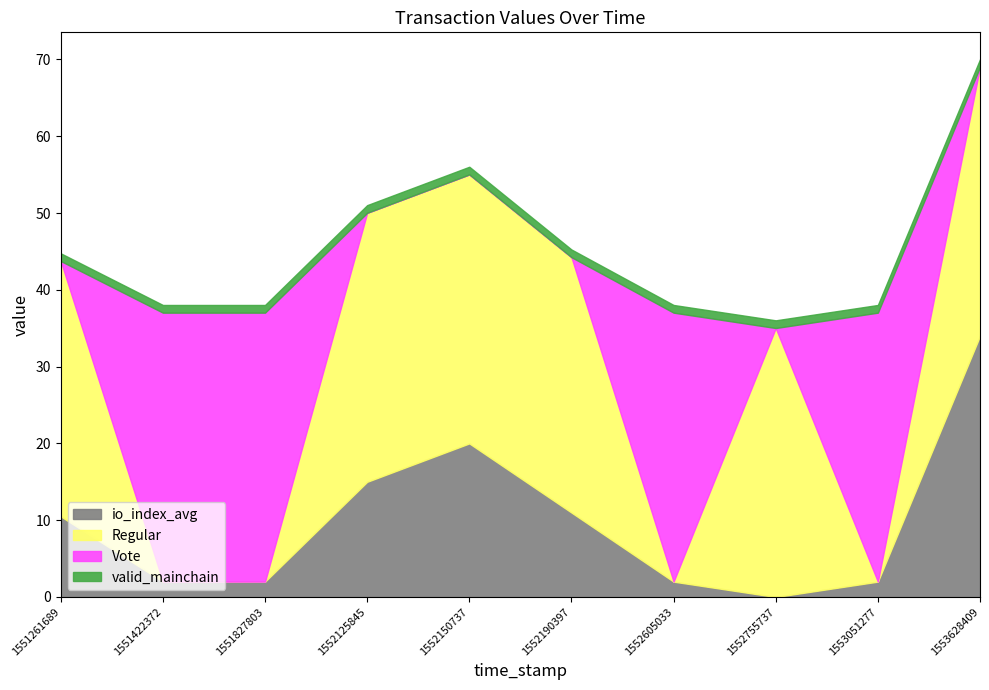

Which label corresponds to the largest value in the chart?

1552125845